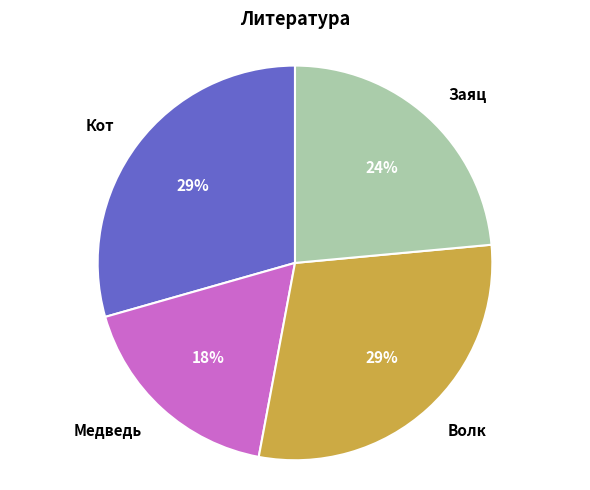

What percentage is the Медведь slice, to the nearest percent?

18%